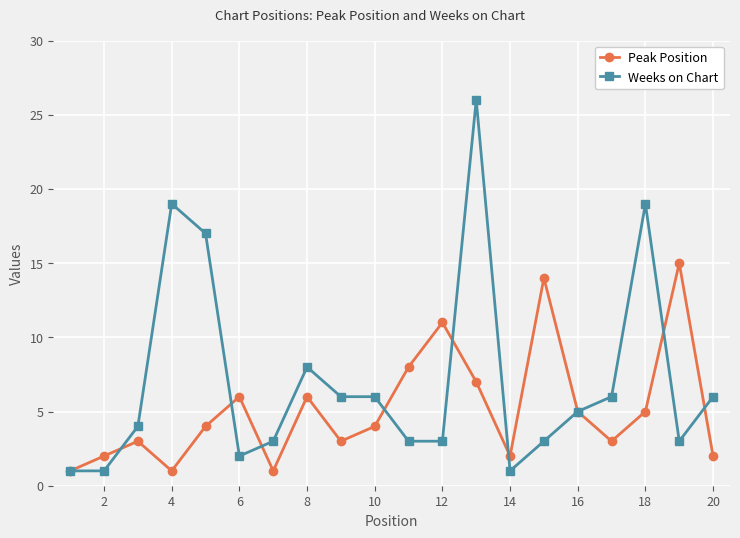

Which series has the largest total across all categories?

Weeks on Chart